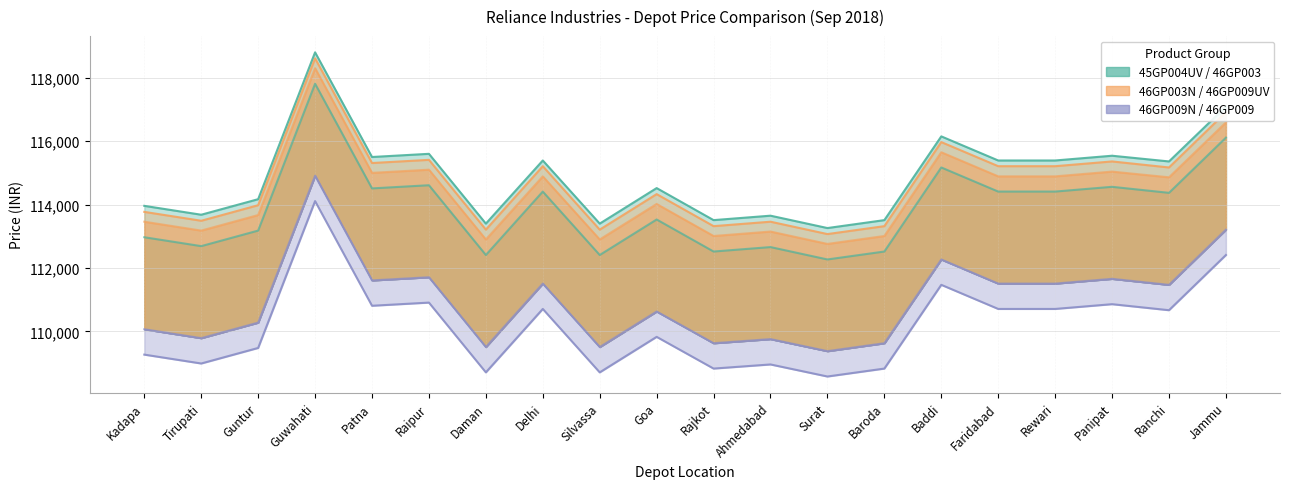

How many lines are shown in the chart?

6